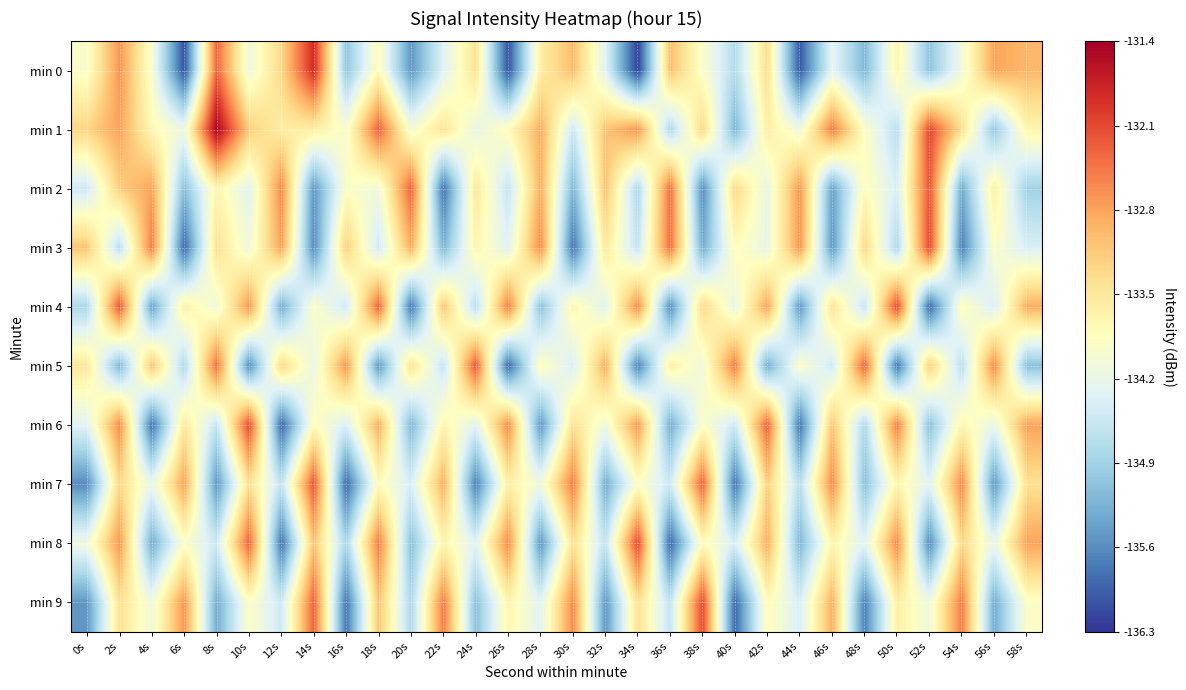

What is the minimum value shown in the chart?

-136.2